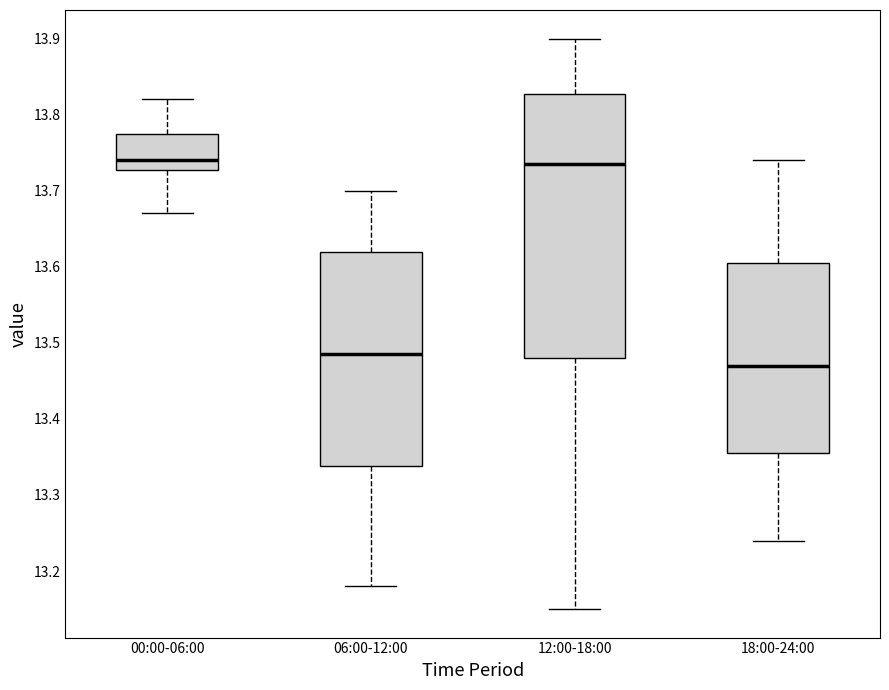

Reading left to right, read every box against the y-axis: the position of its median line, the range the box covers, and the ends of its whiskers. The values are not printed on the chart, so give them approximately, as read against the axis.

00:00-06:00: median 13.74, box 13.73 to 13.78, whiskers 13.67 to 13.82
06:00-12:00: median 13.49, box 13.34 to 13.62, whiskers 13.18 to 13.70
12:00-18:00: median 13.74, box 13.48 to 13.83, whiskers 13.15 to 13.90
18:00-24:00: median 13.47, box 13.36 to 13.61, whiskers 13.24 to 13.74